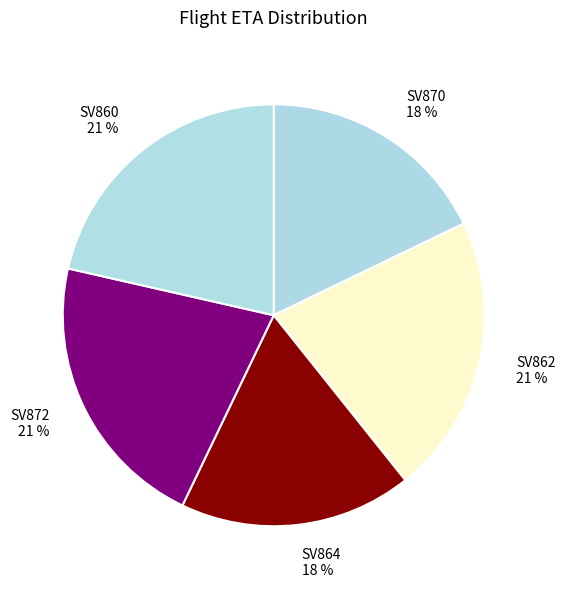

The SV860 slice represents 12% of the pie. True or false?

False